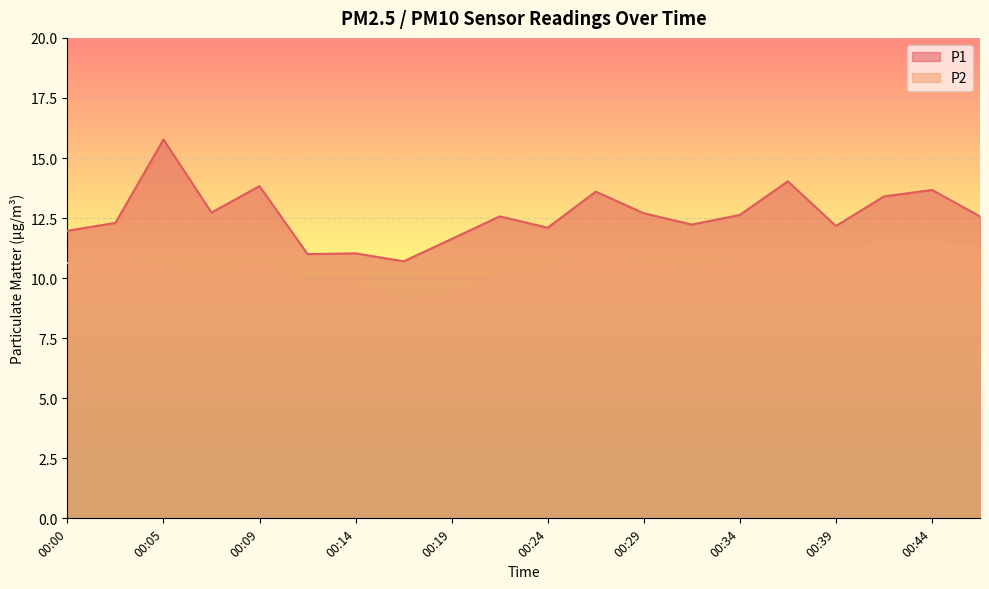

Does the chart display data point markers on the line(s)?

No